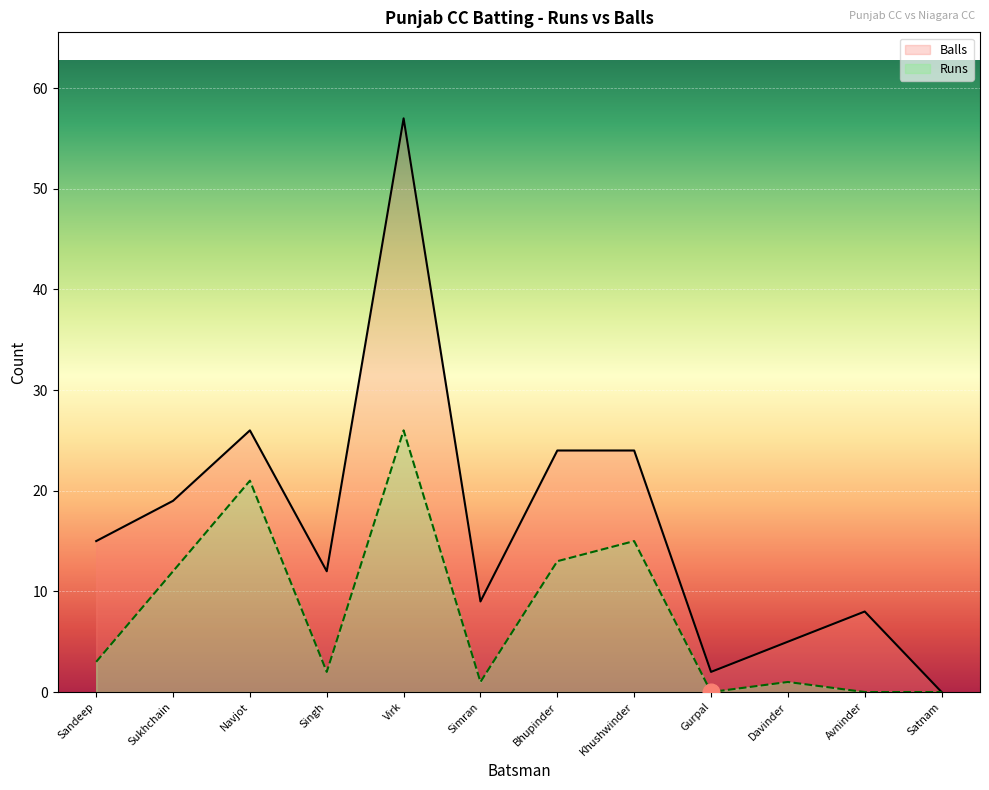

How many values in Balls are above zero?

11